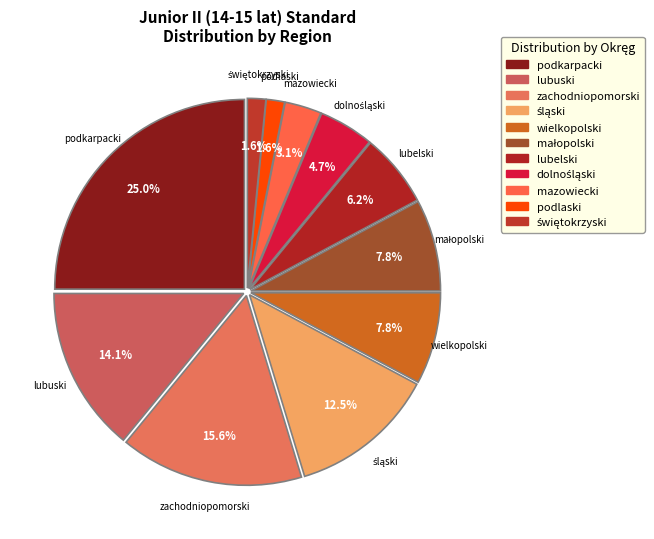

To the nearest percent, what is the average slice percentage?

9%